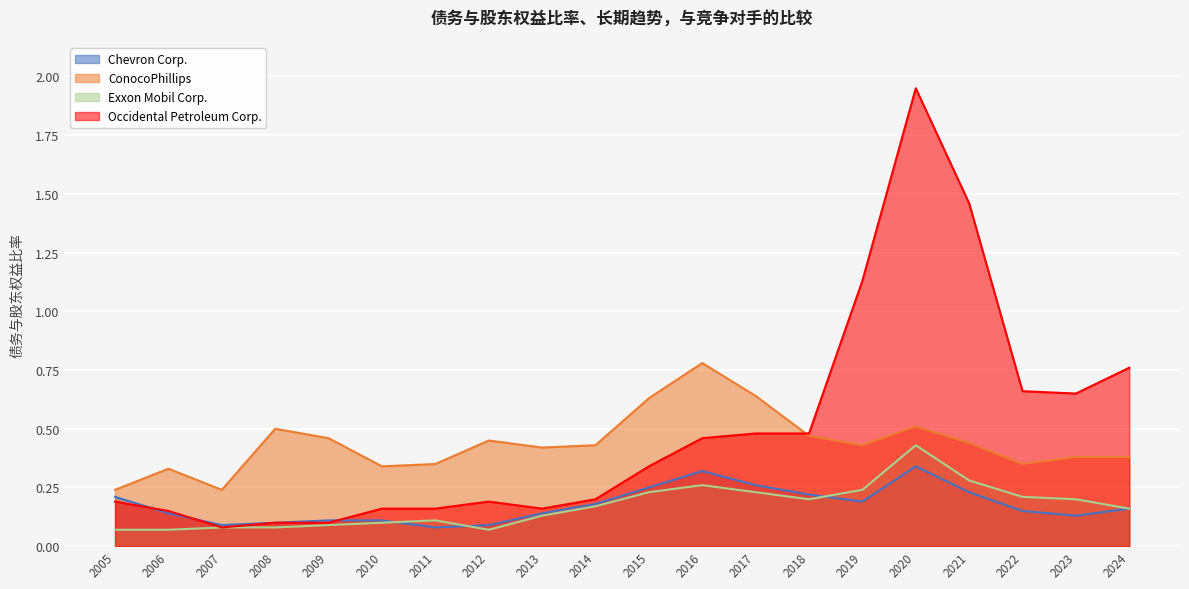

How many series are shown in this chart?

4